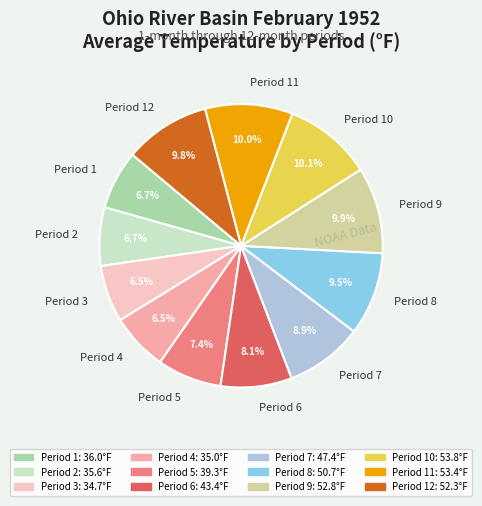

Combined, do Period 2 and Period 10 account for over 50%?

No